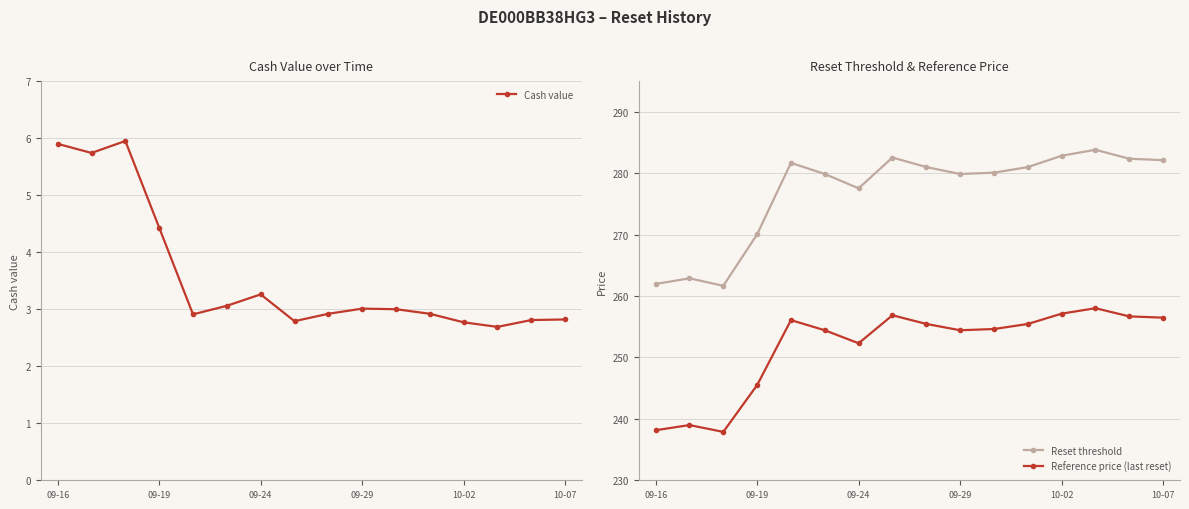

What position from the right is 10?

6